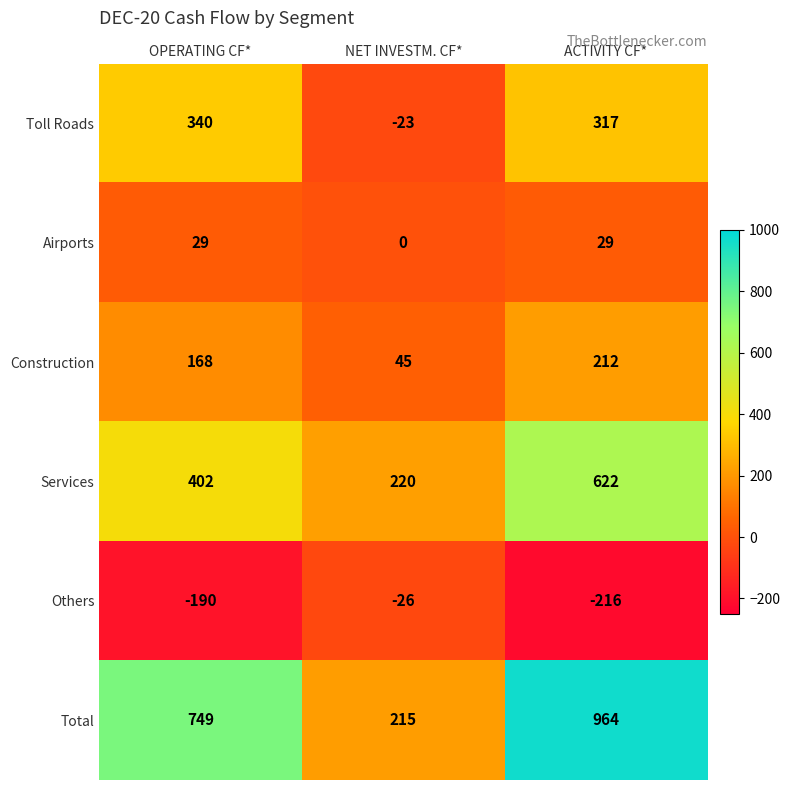

List the series in order of their peak value, lowest first.

Others, Airports, Construction, Toll Roads, Services, Total